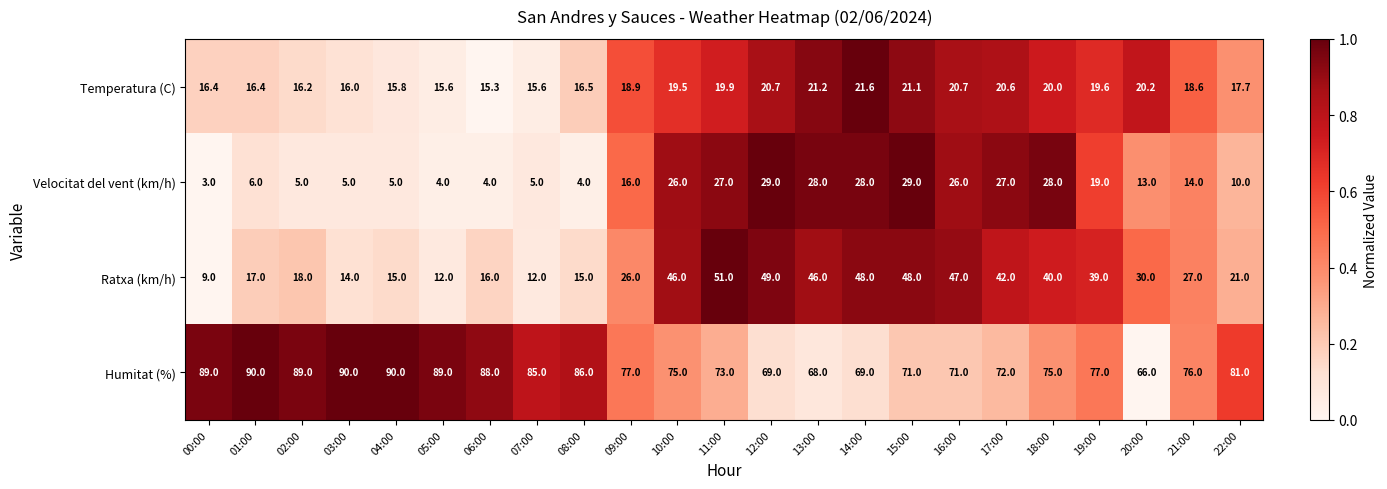

How many data points in Velocitat del vent (km/h) are less than 14?

11